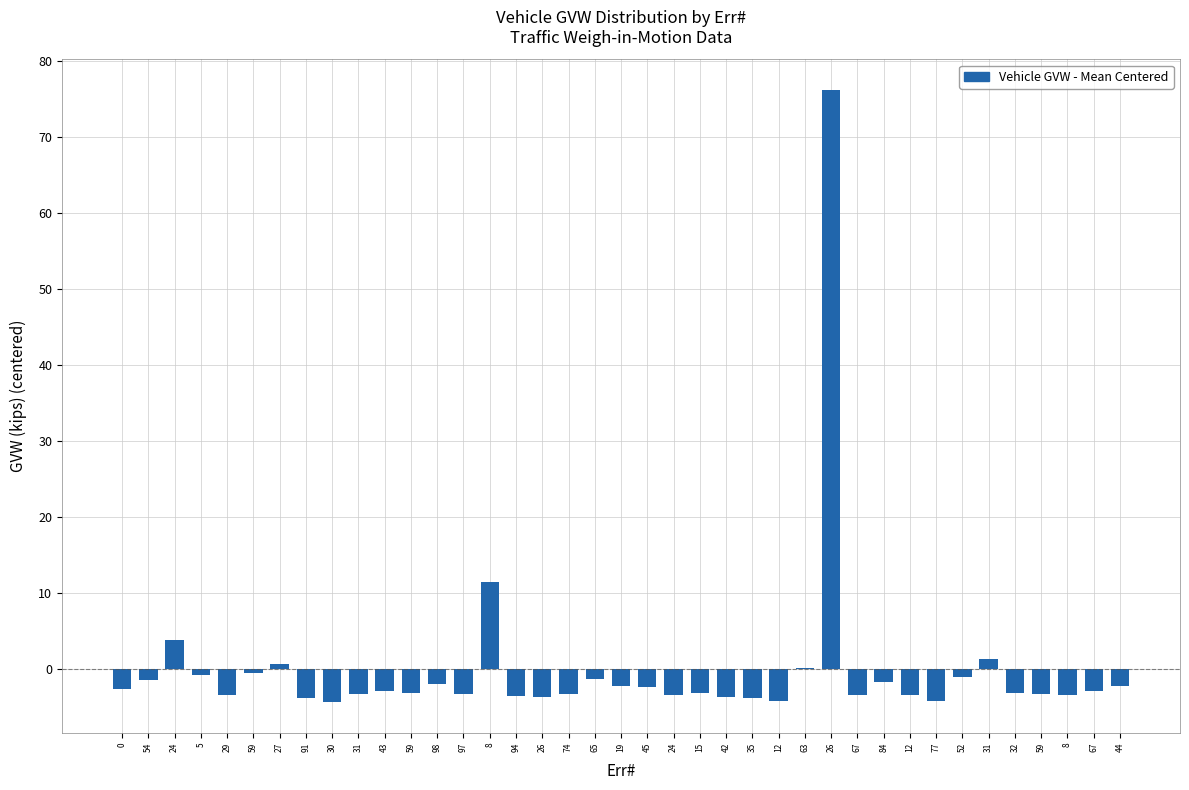

Reading right to left, what are all the values shown in this chart?

-2.2	-2.9	-3.4	-3.2	-3.1	1.4	-1.0	-4.2	-3.3	-1.6	-3.4	76.2	0.2	-4.2	-3.8	-3.7	-3.1	-3.4	-2.3	-2.2	-1.2	-3.3	-3.6	-3.5	11.5	-3.2	-2.0	-3.1	-2.9	-3.3	-4.3	-3.8	0.6	-0.5	-3.3	-0.8	3.9	-1.5	-2.6